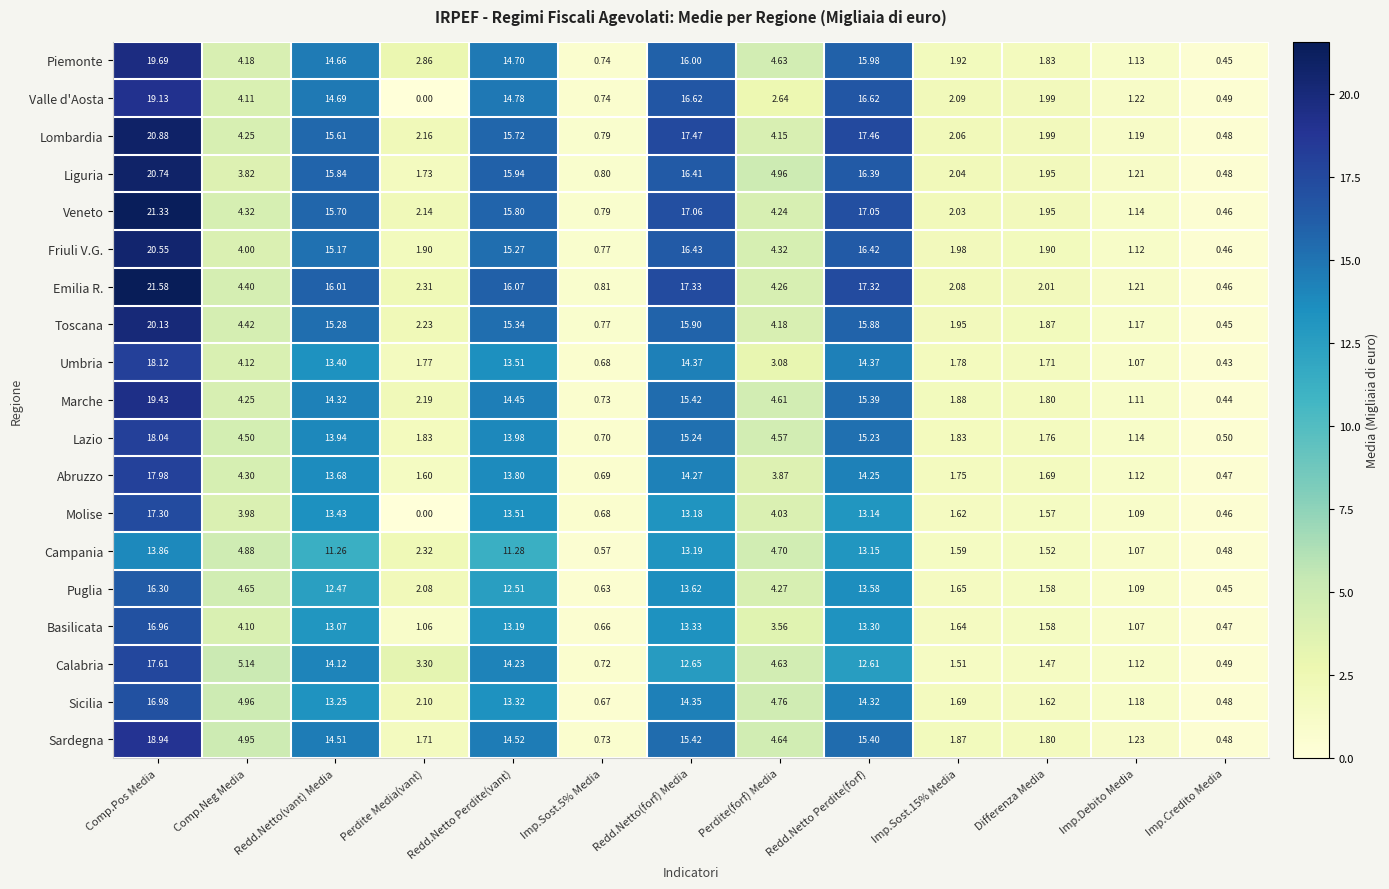

Which label corresponds to the largest value in the chart?

Comp.Pos Media